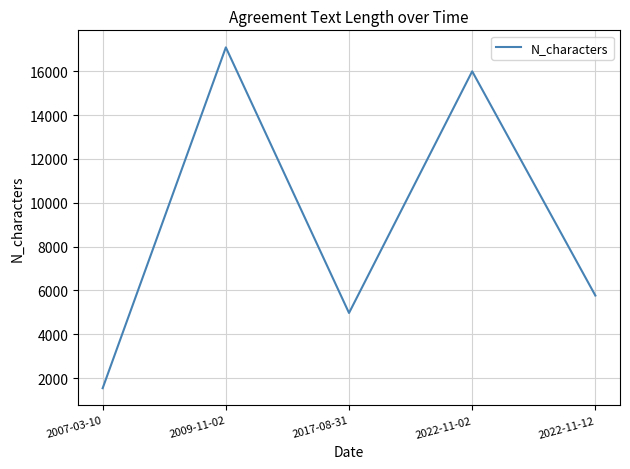

True or false: the data has more than 1 interior local peaks.

True